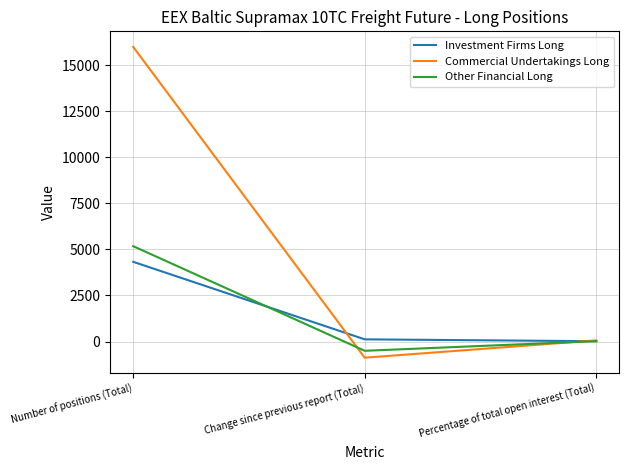

What is the difference between the maximum and second lowest values in the Other Financial Long series?

5152.7